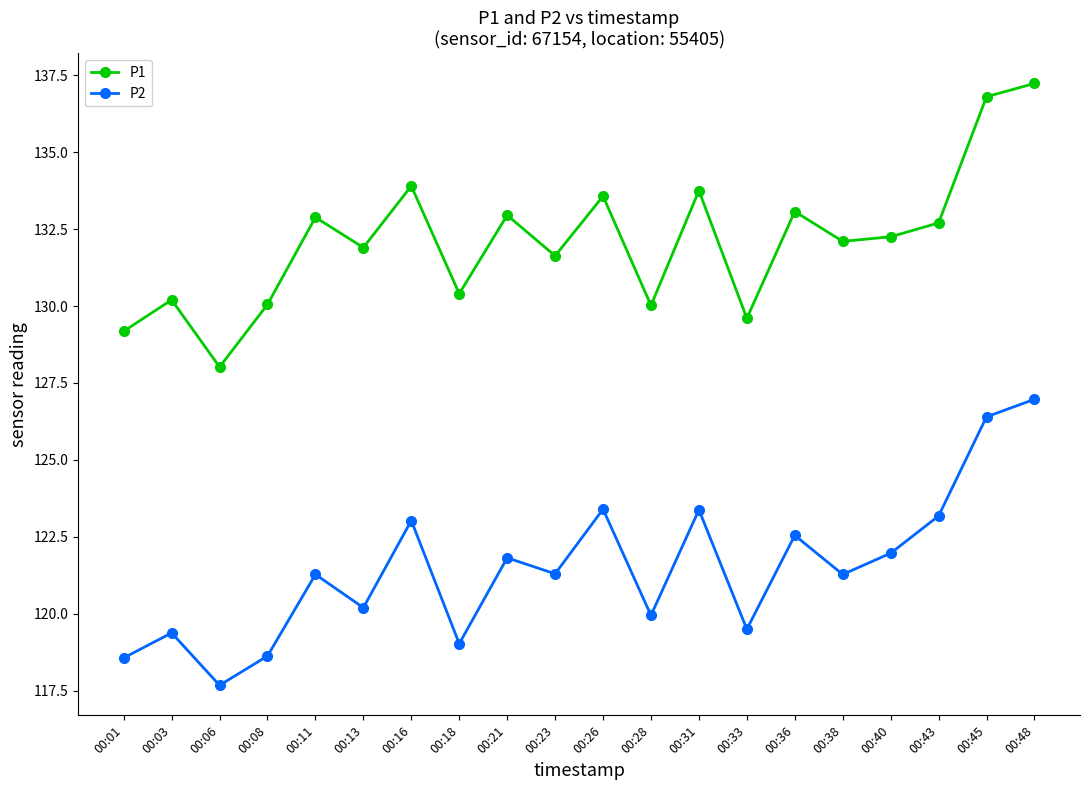

True or false: P2 and P1 intersect in this chart.

False